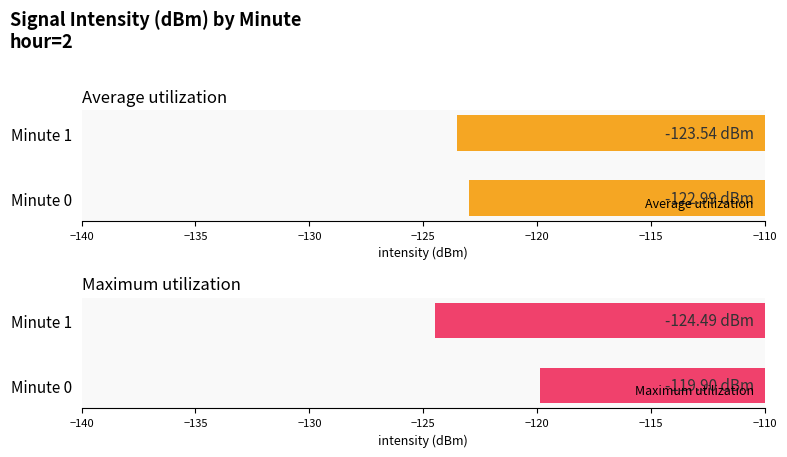

Which series has the widest spread of values?

Maximum utilization